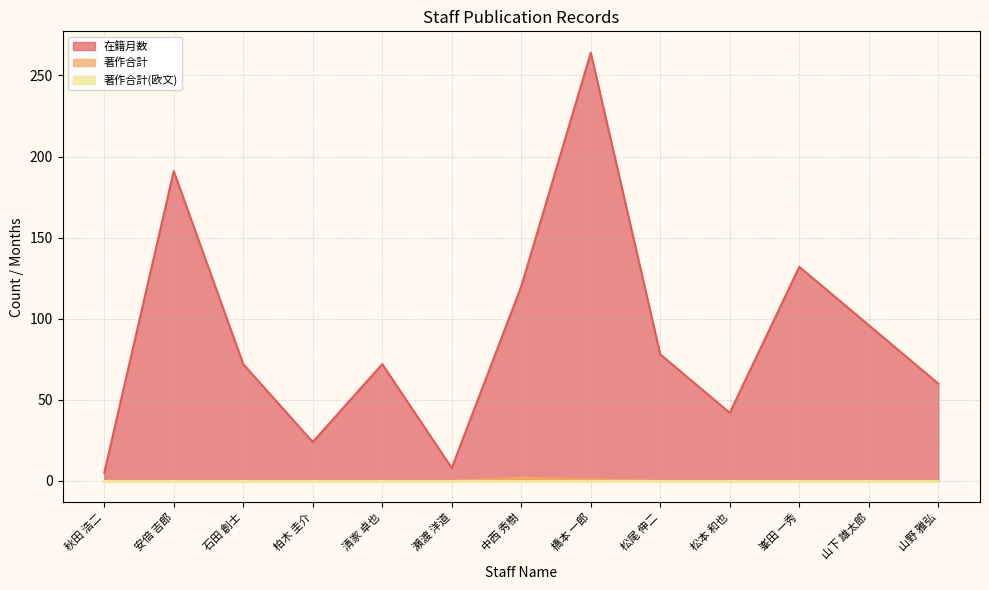

Which has a higher value, 清家 卓也 or 山下 雄太郎?

山下 雄太郎